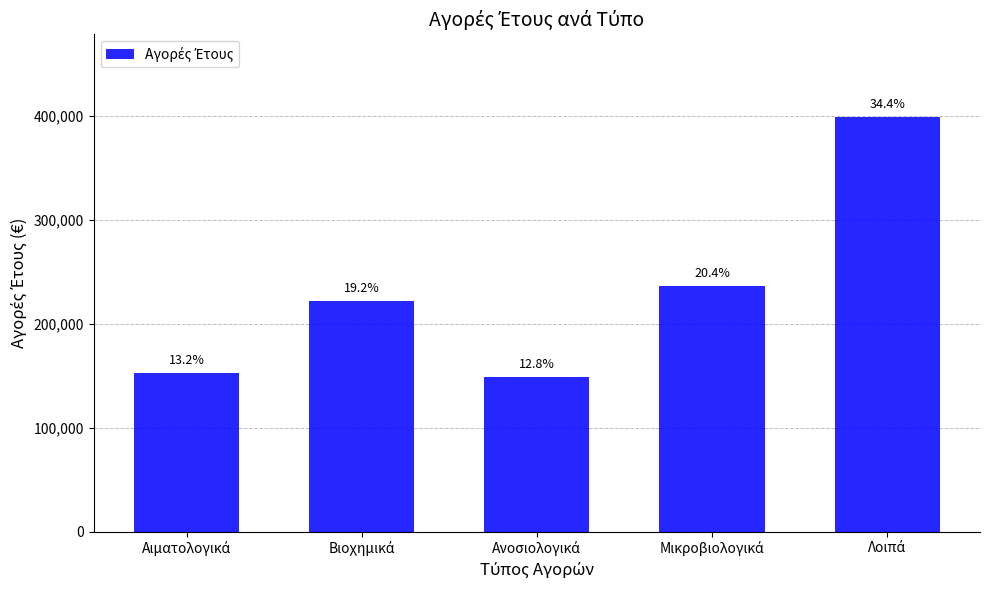

The chart shows a value of 211559.0 at Ανοσιολογικά. True or false?

False